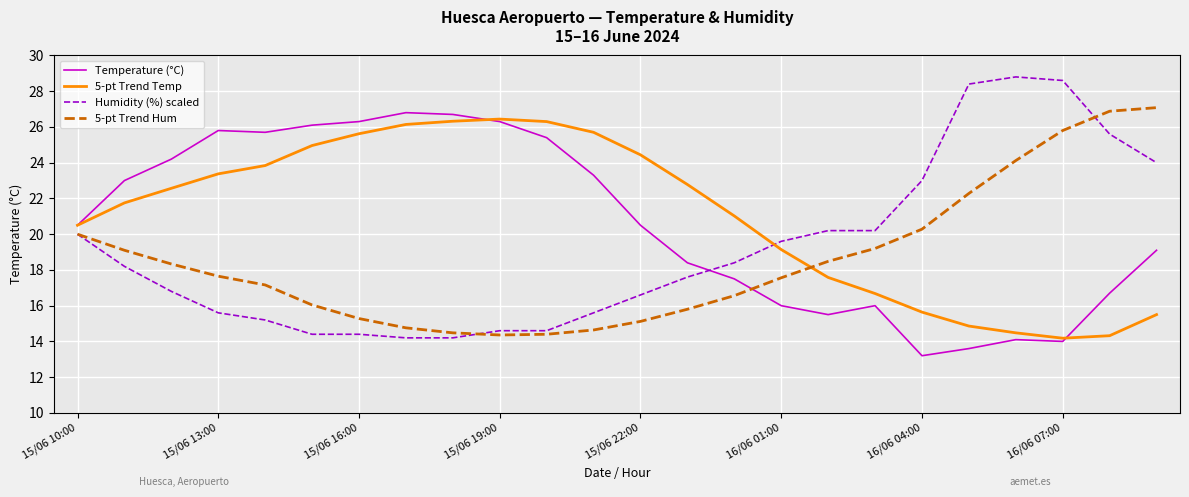

True or false: 5-pt Trend Temp and Humidity (%) scaled intersect in this chart.

True